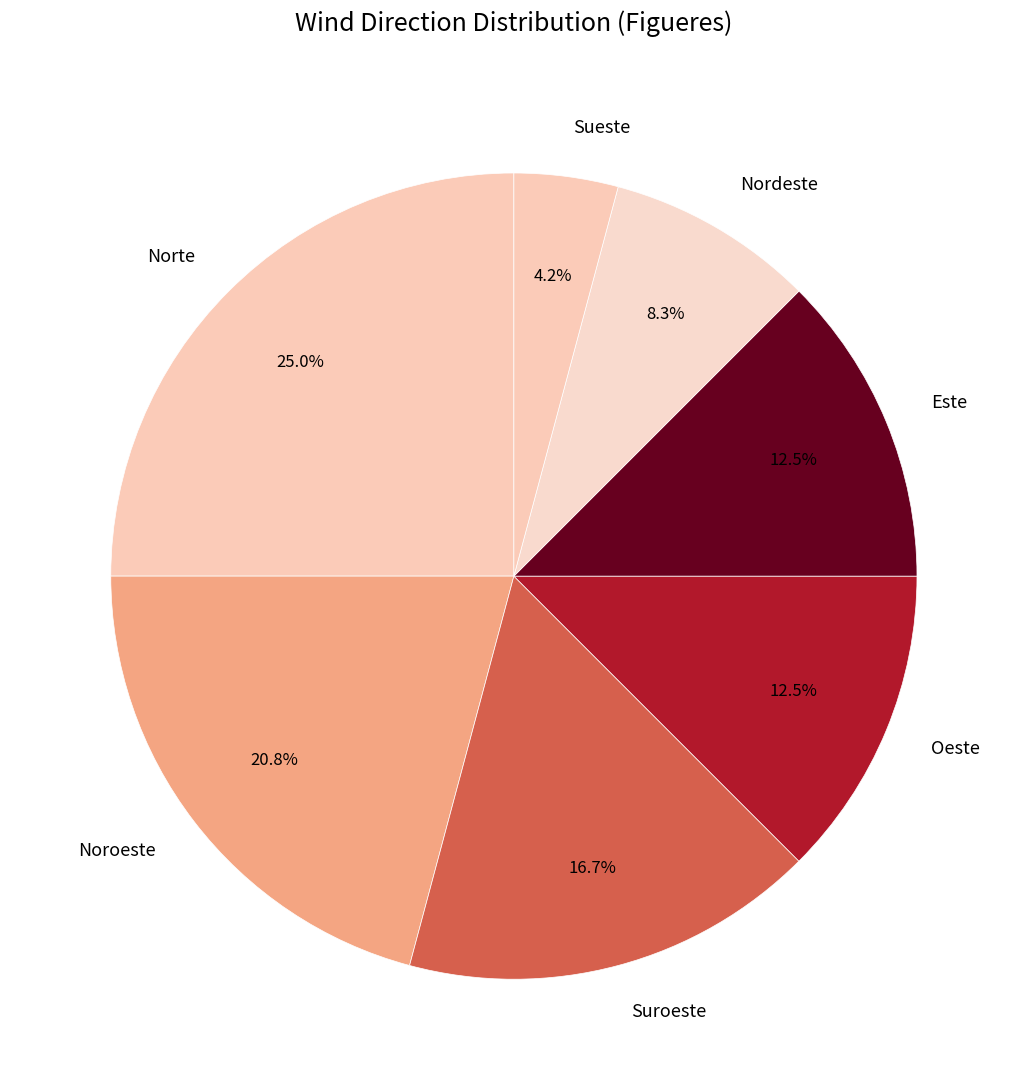

Which has a higher value, Oeste or Norte?

Norte